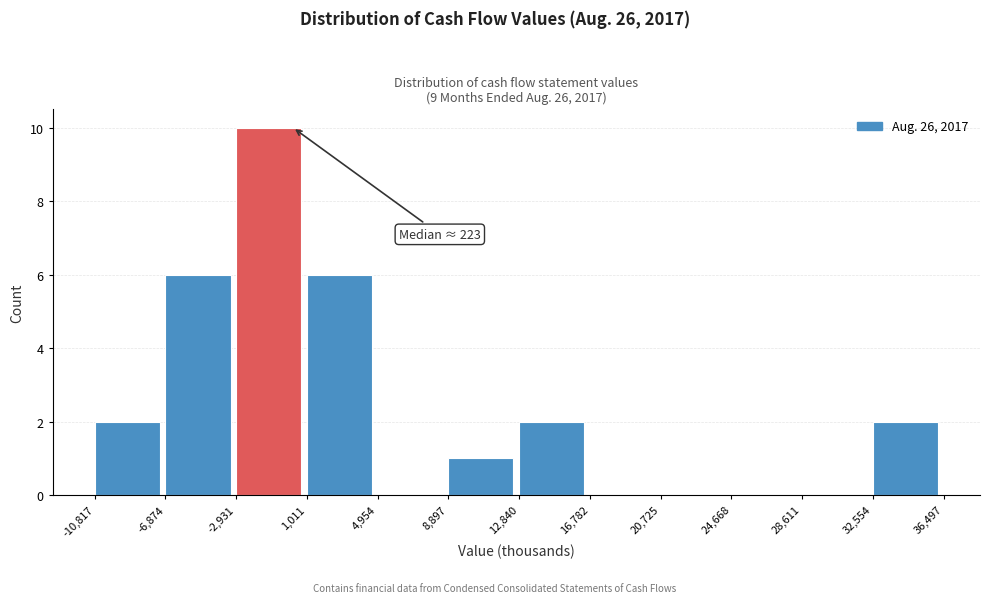

Over which range of the x-axis is the bar tallest?

-2,931 to 1,011